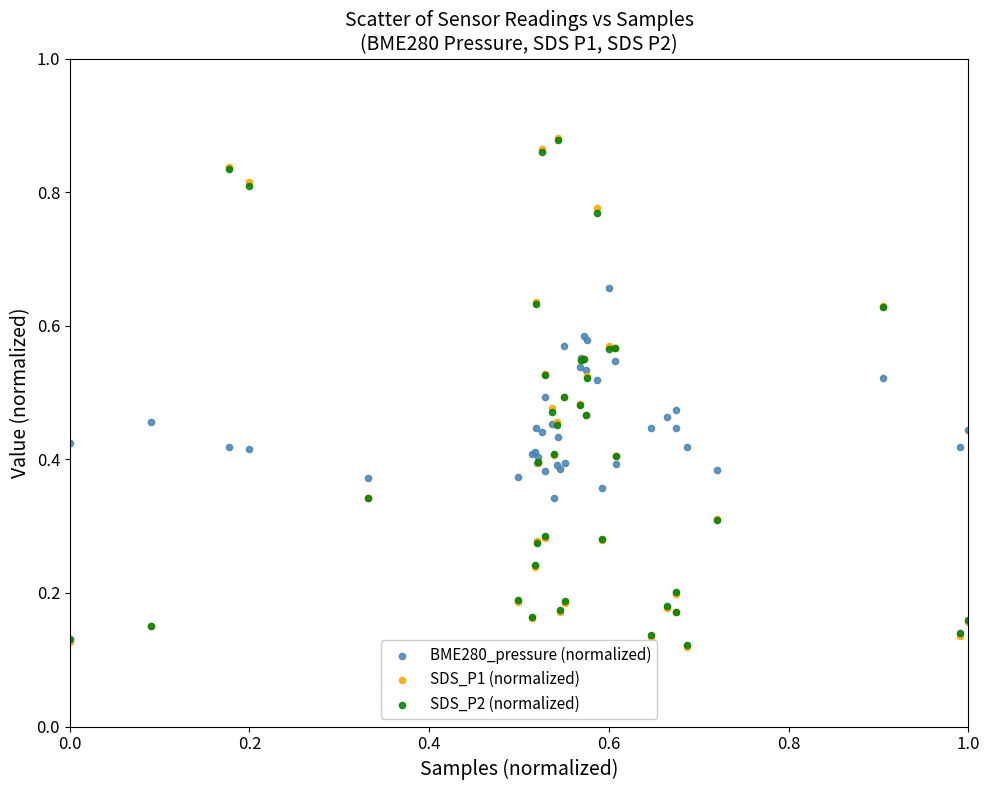

What are all the series names shown in the legend?

BME280_pressure (normalized), SDS_P1 (normalized), SDS_P2 (normalized)